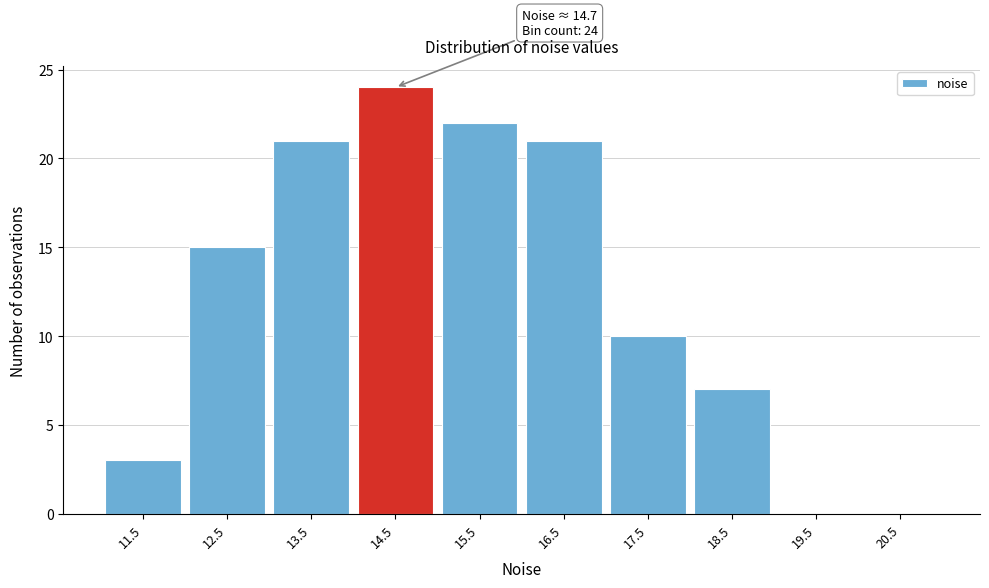

Reading right to left, list all the values displayed in this chart.

20.5=0	19.5=0	18.5=7	17.5=10	16.5=21	15.5=22	14.5=24	13.5=21	12.5=15	11.5=3